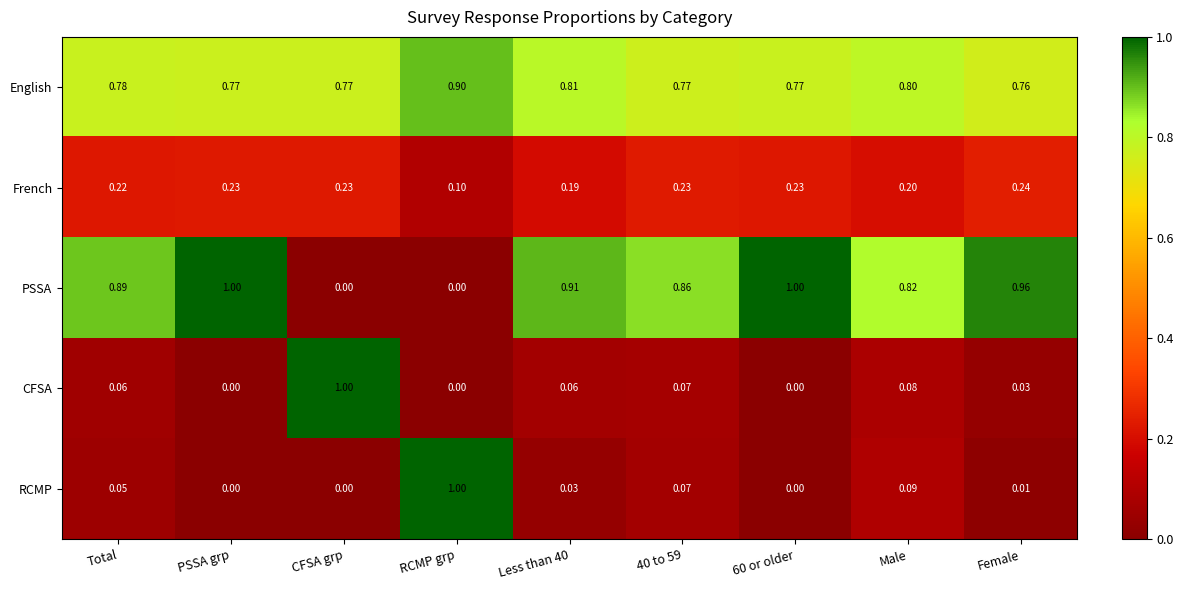

Which series changed the most between PSSA grp and Male?

PSSA